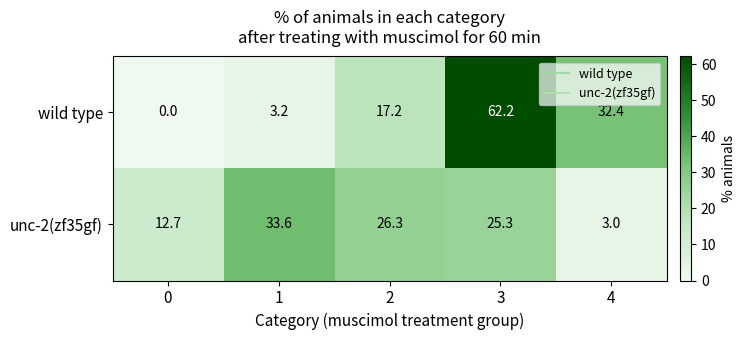

What is the sum of the wild type values at 2 and 1?

20.4